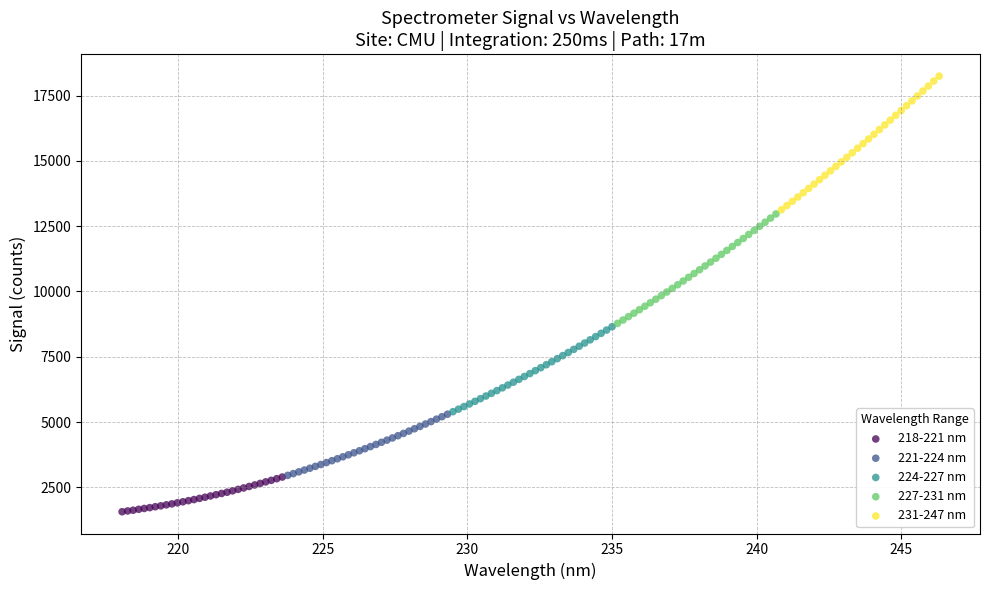

Which series contains the lowest Y value?

218-221 nm